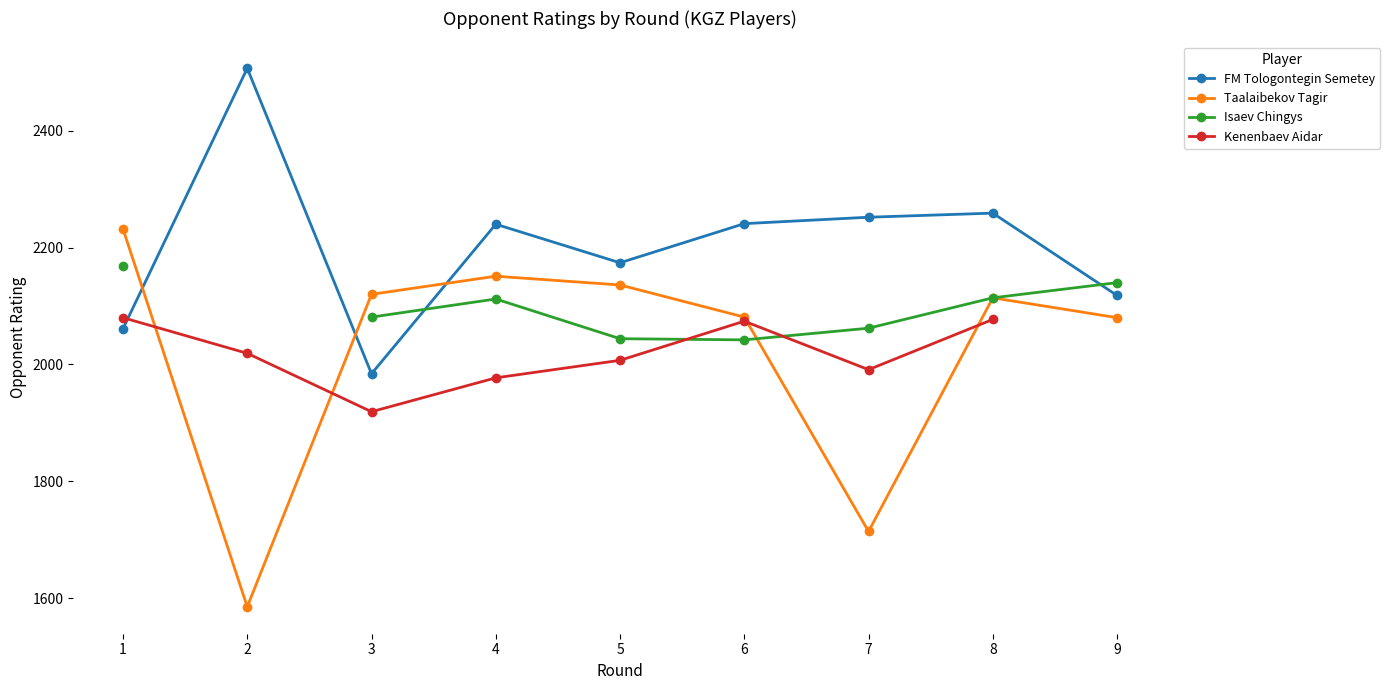

Where do FM Tologontegin Semetey and Isaev Chingys first cross each other?

3 and 4